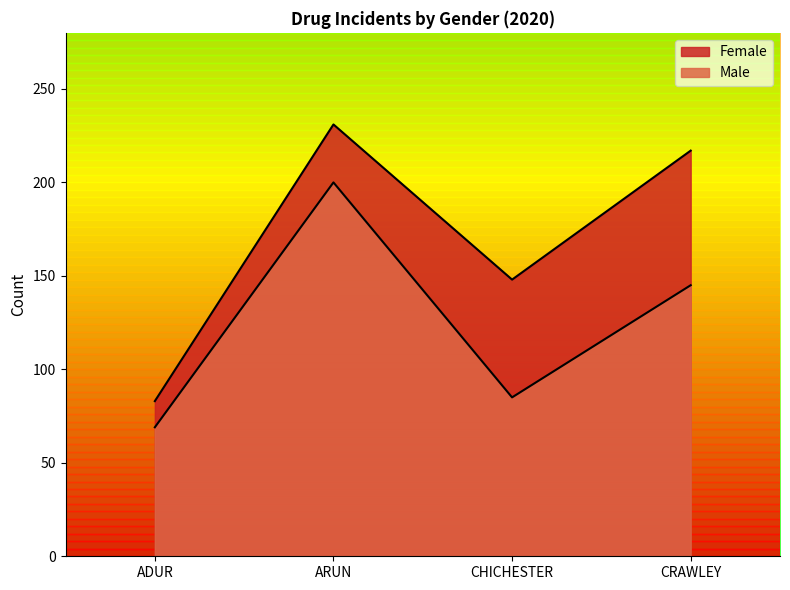

True or false: Female has a value of 231 at ARUN.

True